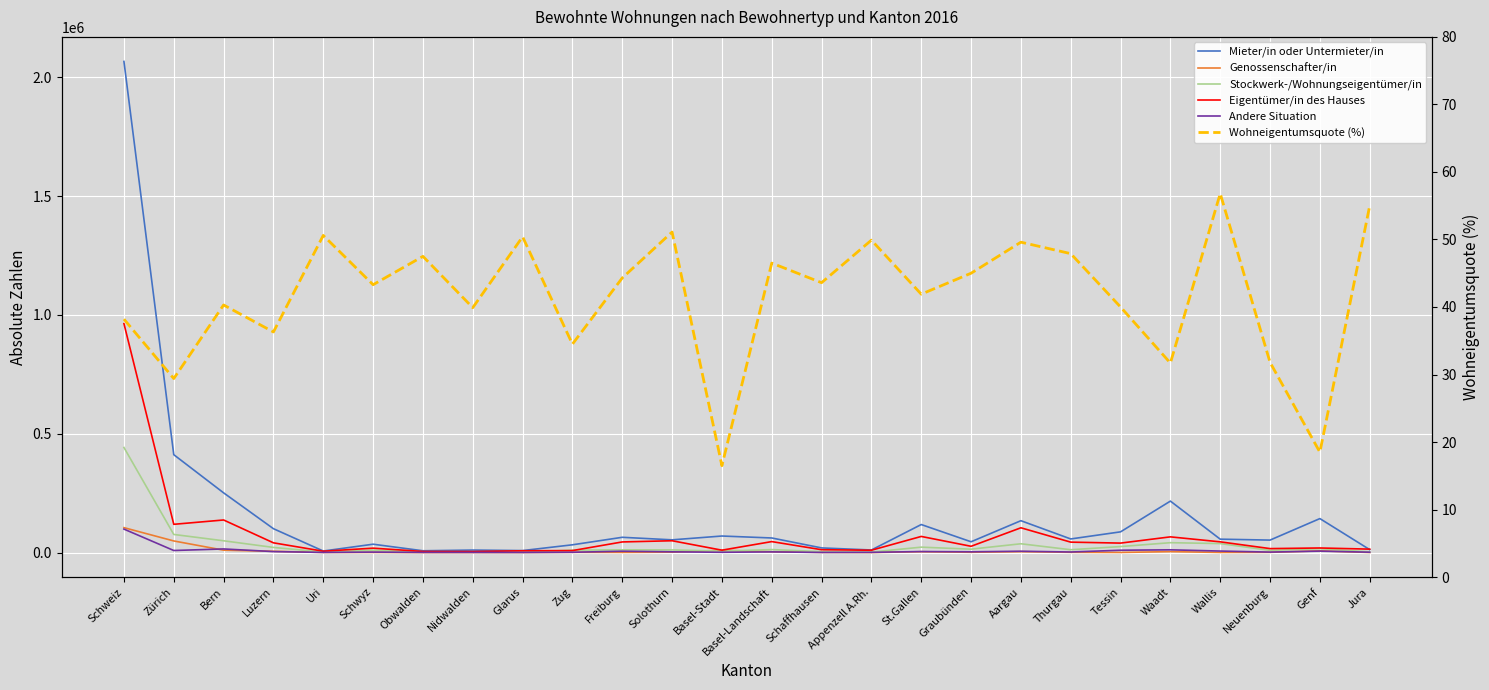

At which label does Wohneigentumsquote (%) reach its minimum?

Basel-Stadt